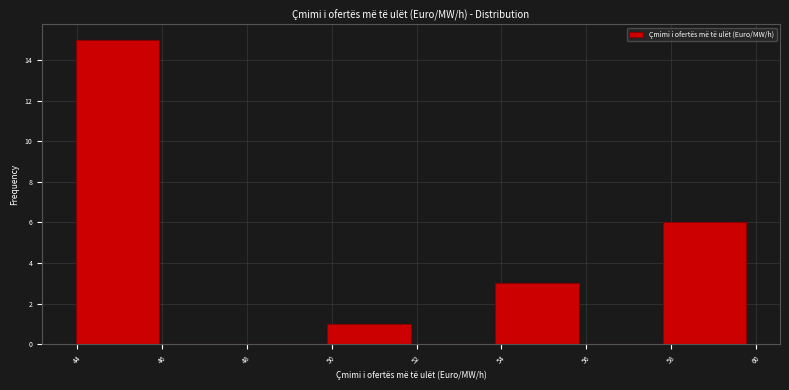

Reading left to right, list every bar in this chart as the range it spans on the x-axis followed by its height. Neither the bar edges nor the heights are printed on the chart, so give them approximately, as read against the axes.

44.0 to 46.0: 15
46.0 to 48.0: 0
48.0 to 49.8: 0
49.8 to 51.8: 1
51.8 to 53.8: 0
53.8 to 55.8: 3
55.8 to 57.8: 0
57.8 to 59.8: 6